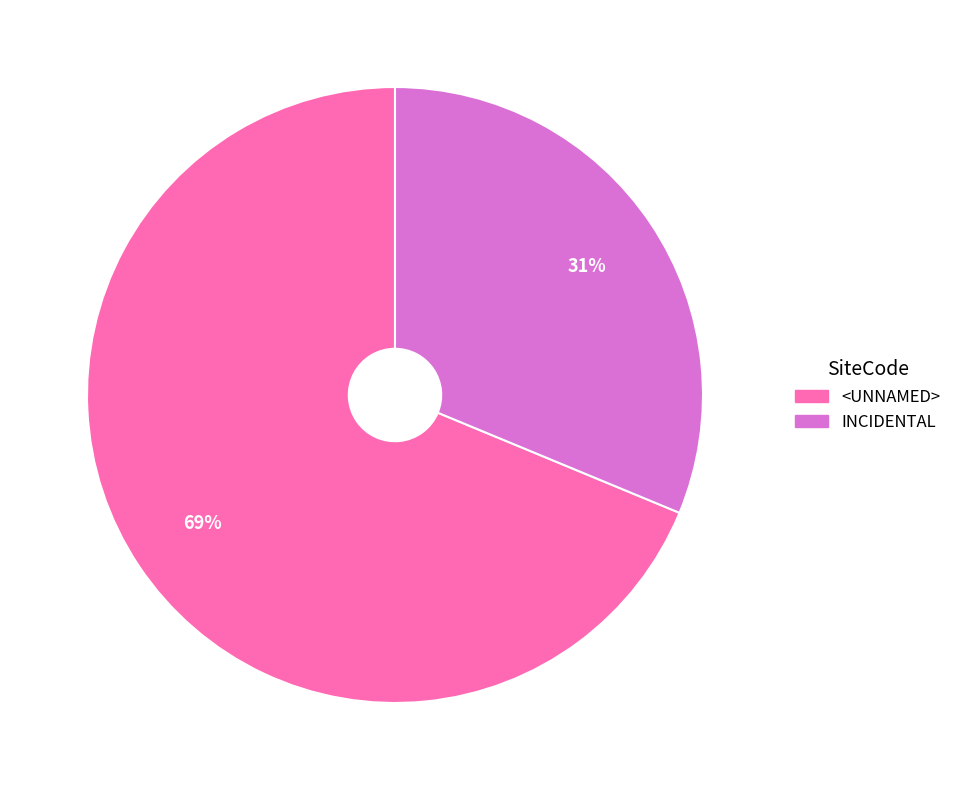

Count the number of slices in the pie.

2